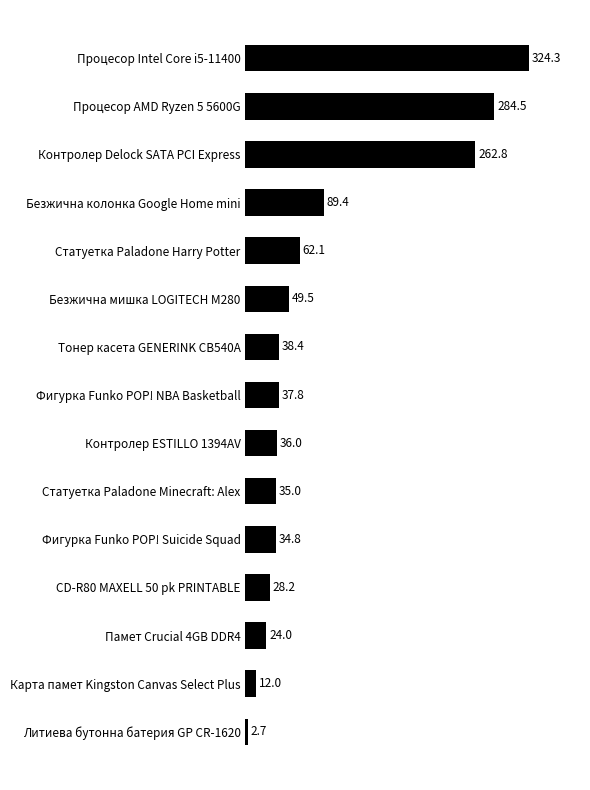

What is the average value?

88.1